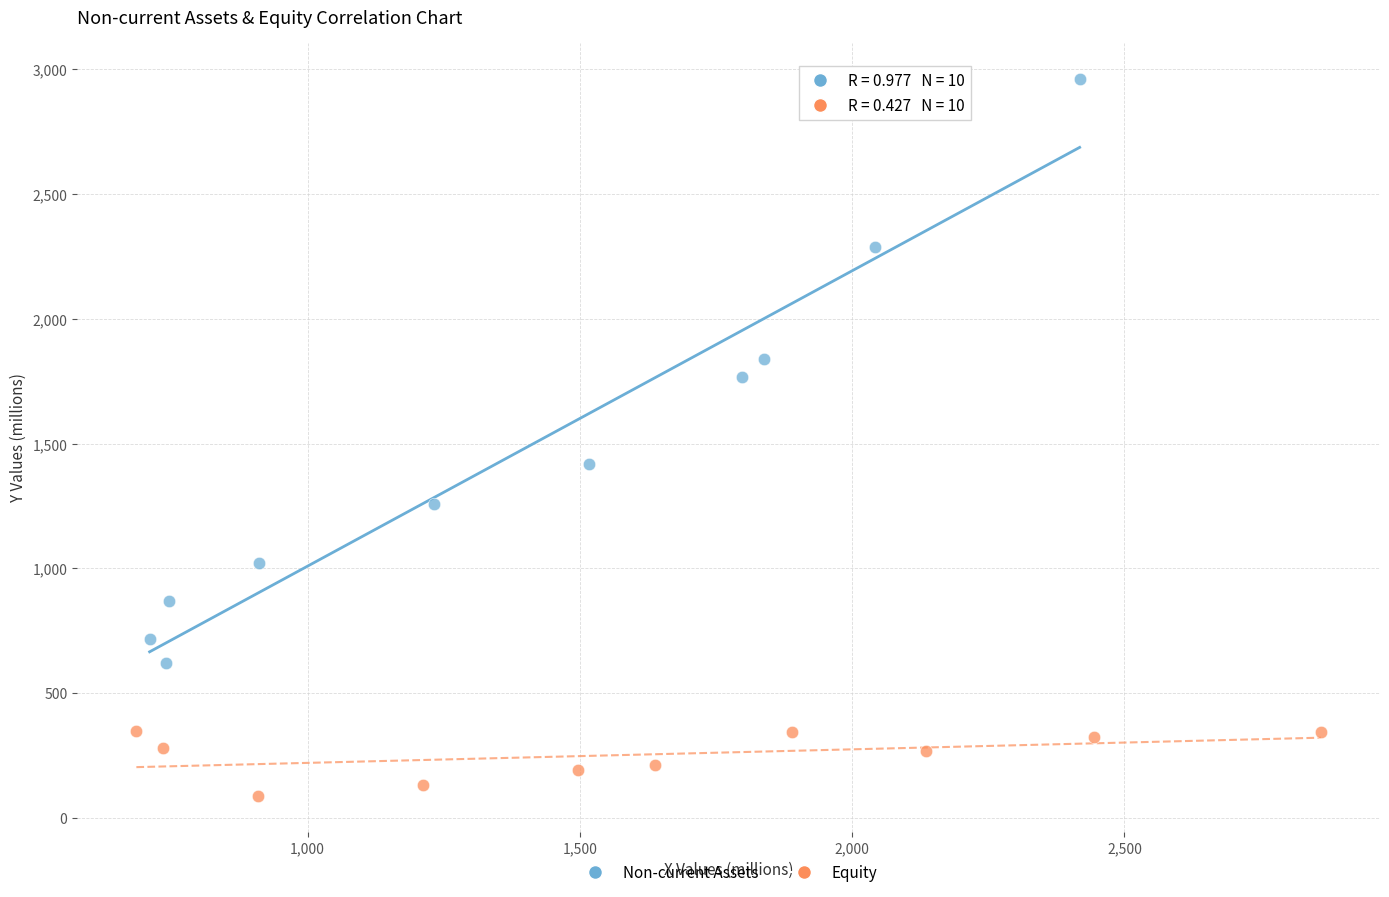

What are all the series names shown in the legend?

Non-current Assets, Equity